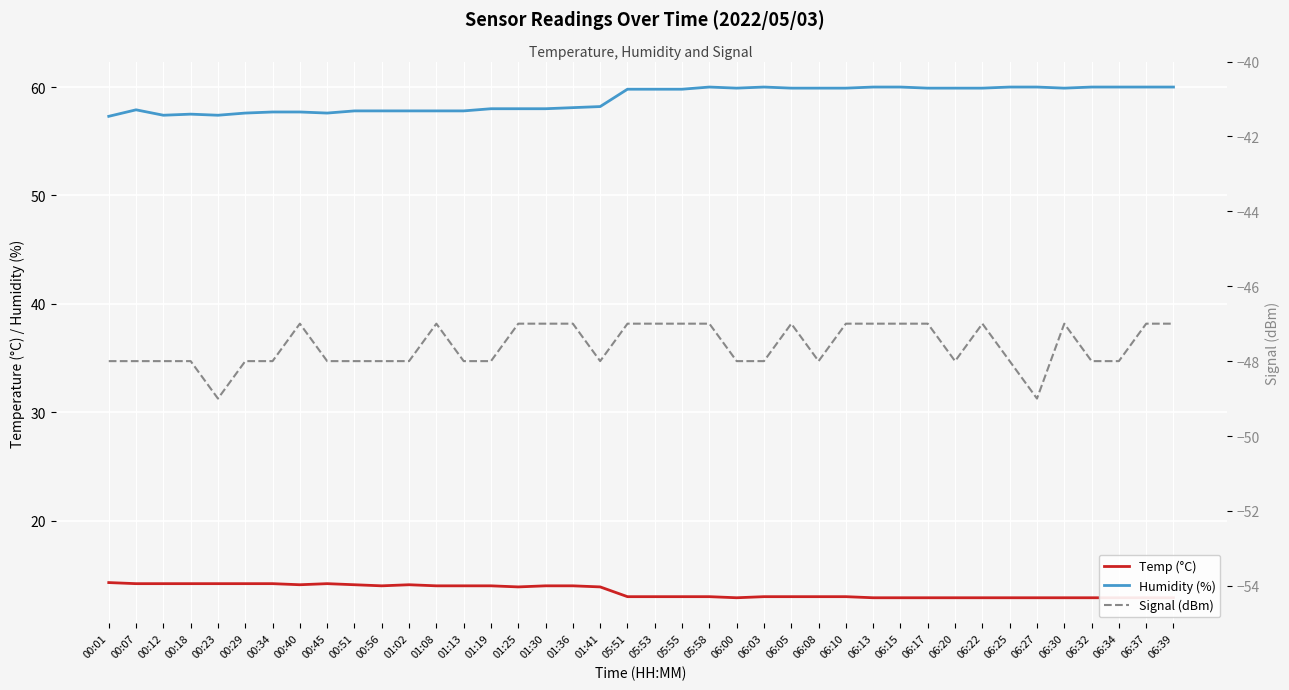

Which has a higher value, 06:05 or 00:40?

00:40